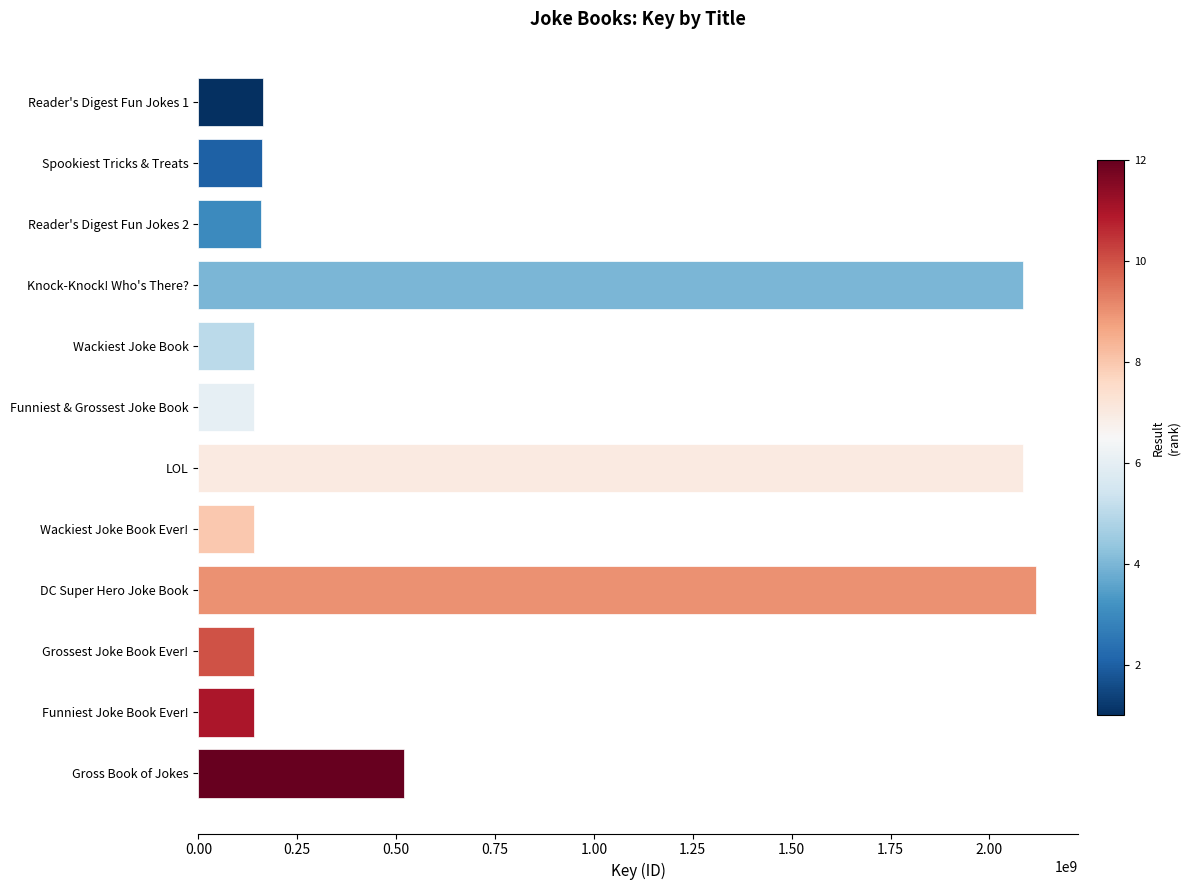

Is it true that the value at Grossest Joke Book Ever! is 141015530?

True